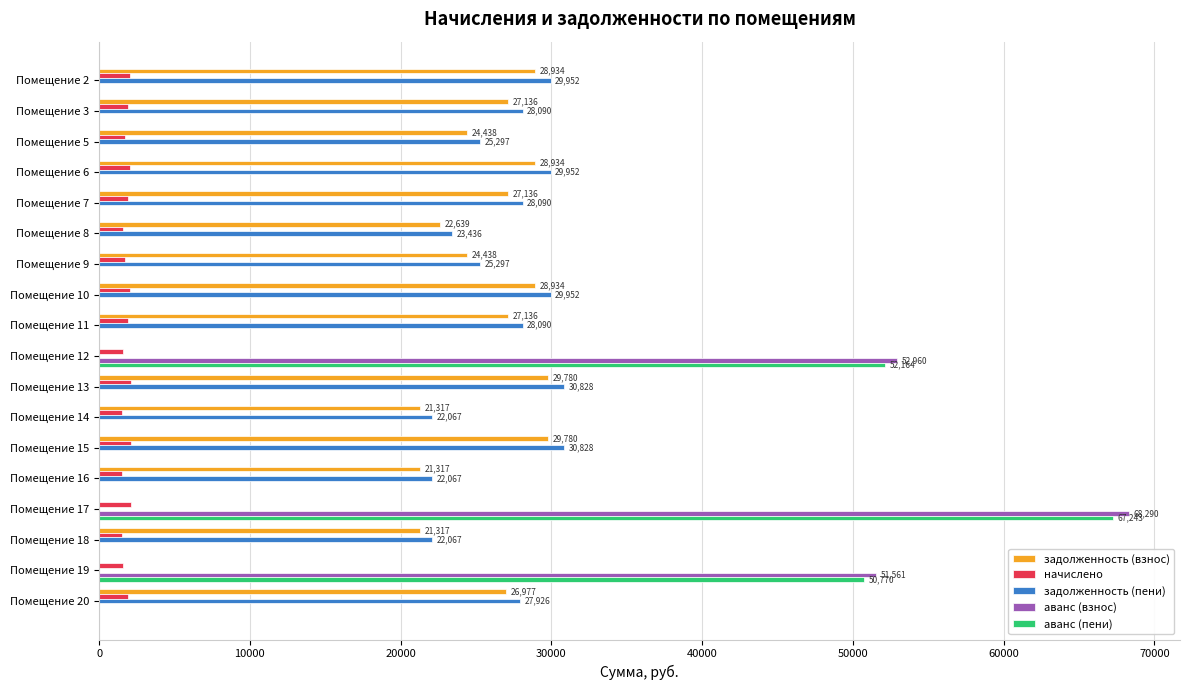

What is the total value across all series at Помещение 14?

44882.9